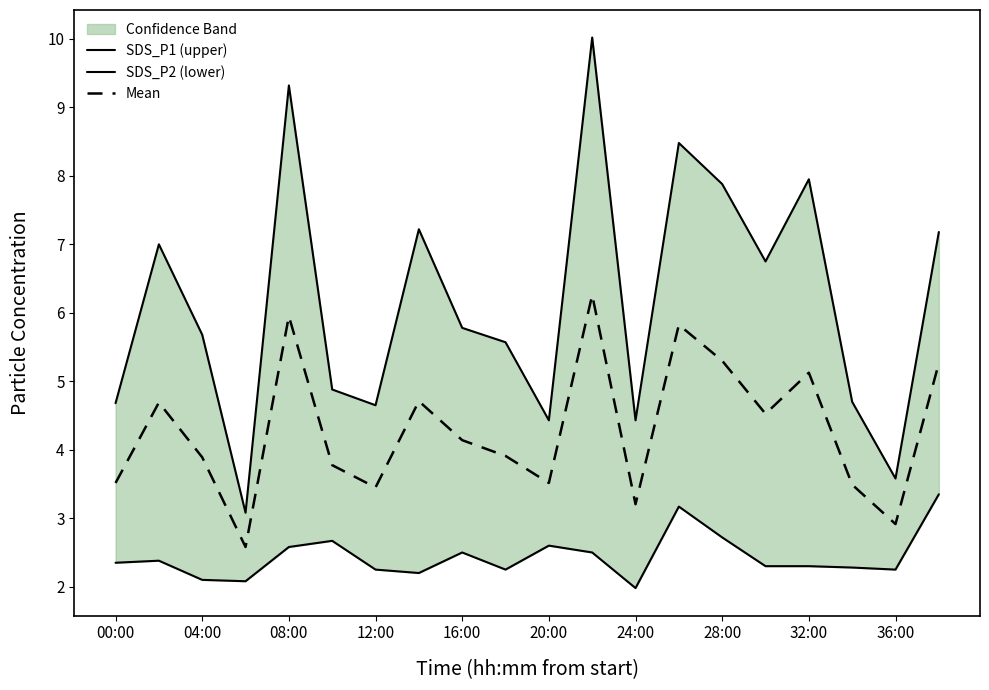

True or false: SDS_P1 (upper) and SDS_P2 (lower) cross at least once.

False